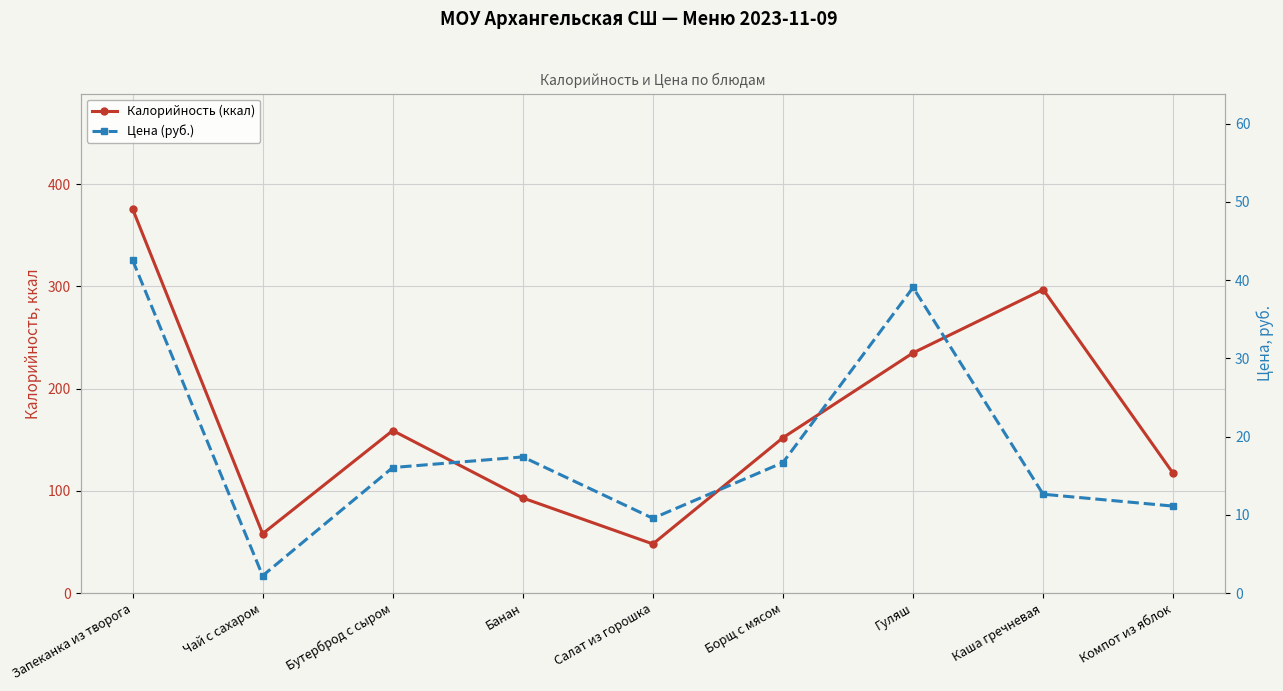

Reading right to left, transcribe all the data shown in this chart.

Калорийность (ккал): Компот из яблок=117.0	Каша гречневая=297.0	Гуляш=235.0	Борщ с мясом=152.0	Салат из горошка=48.0	Банан=93.0	Бутерброд с сыром=159.0	Чай с сахаром=58.0	Запеканка из творога=376.0
Цена (руб.): Компот из яблок=11.1	Каша гречневая=12.6	Гуляш=39.1	Борщ с мясом=16.7	Салат из горошка=9.6	Банан=17.4	Бутерброд с сыром=16.0	Чай с сахаром=2.2	Запеканка из творога=42.6